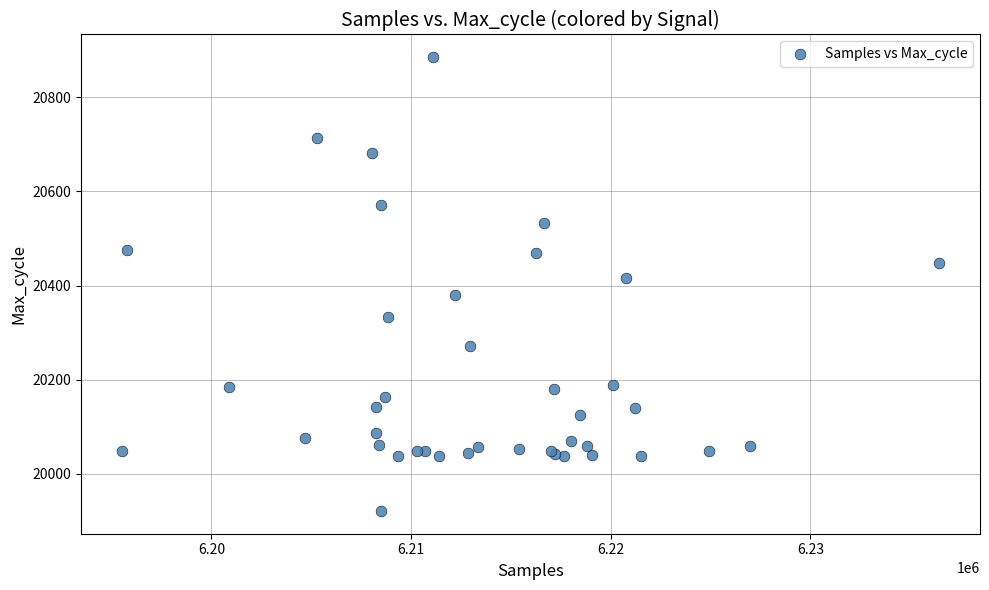

What Y value in the scatter plot is closest to 20403?

20415